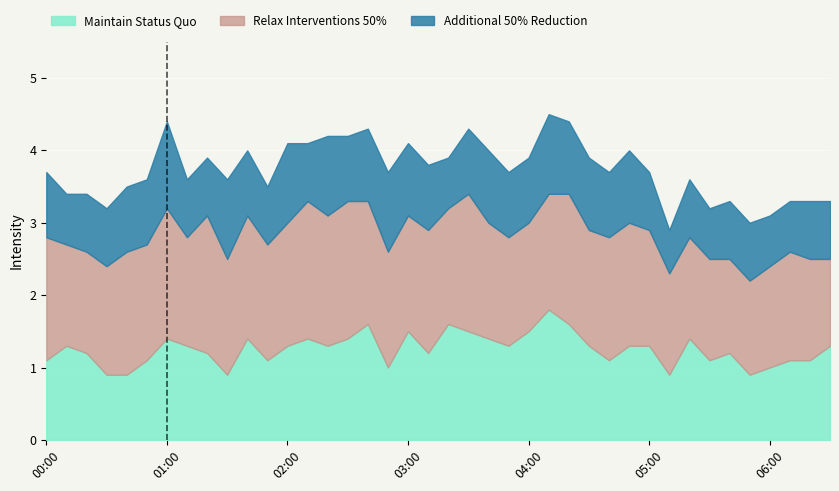

True or false: Maintain Status Quo has more than 0 points higher than both neighbors.

True